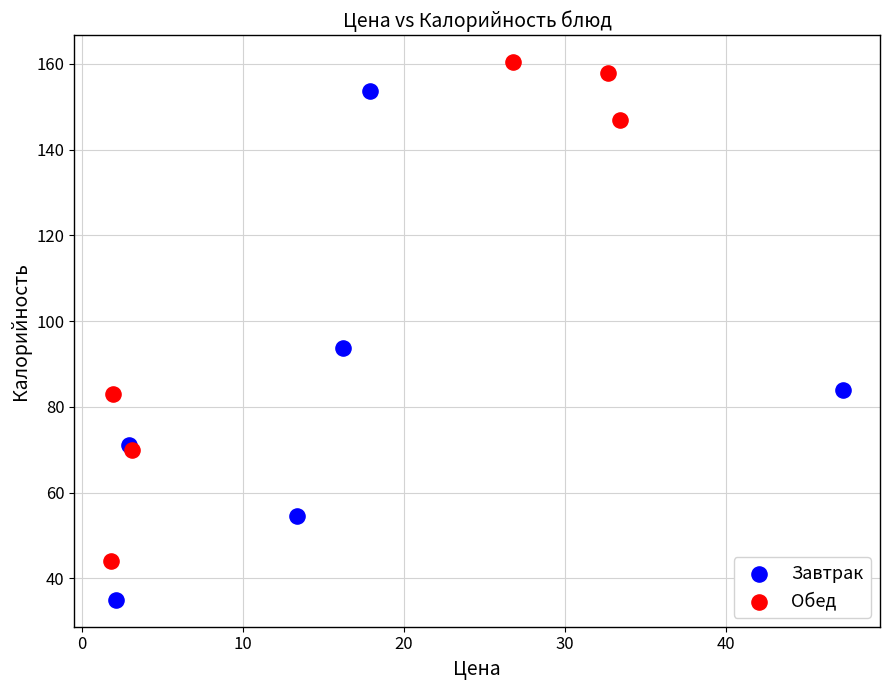

Which series contains the highest Y value?

Обед